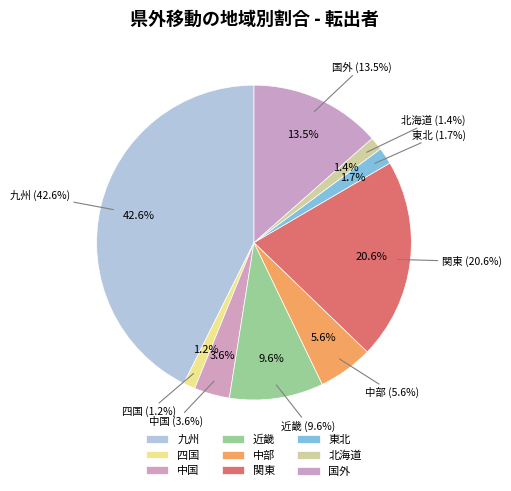

Do 四国 and 北海道 together represent more than half of the pie?

No